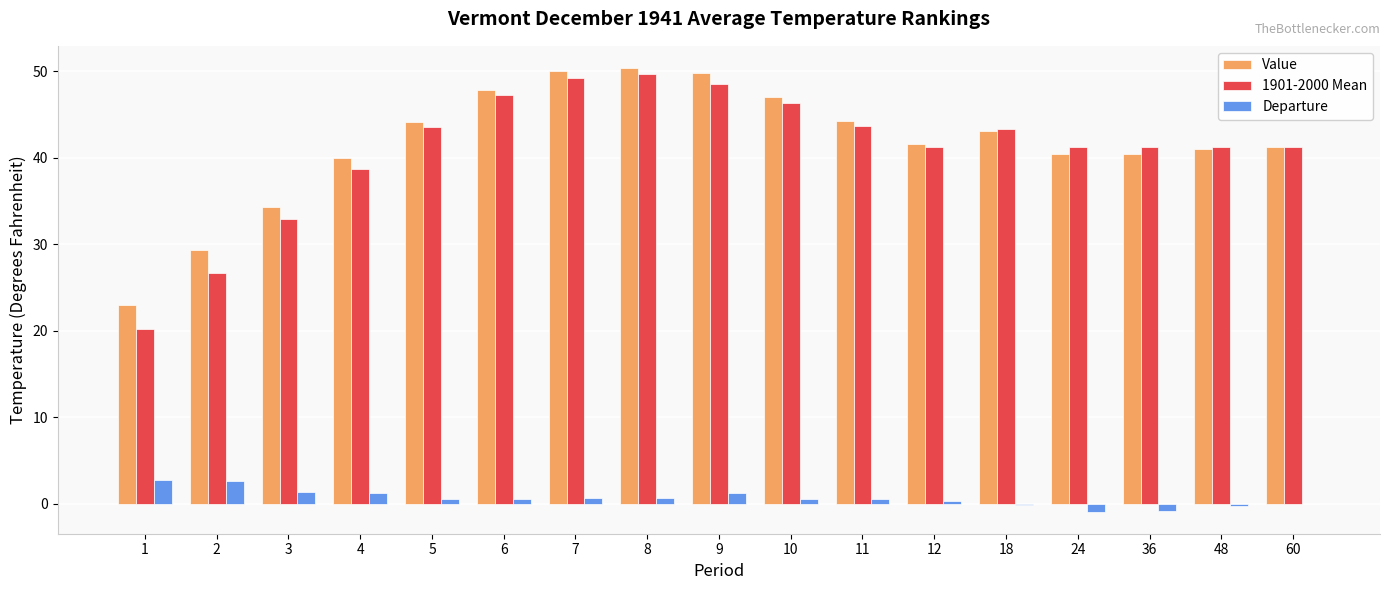

What is the sum of all Departure values?

11.1